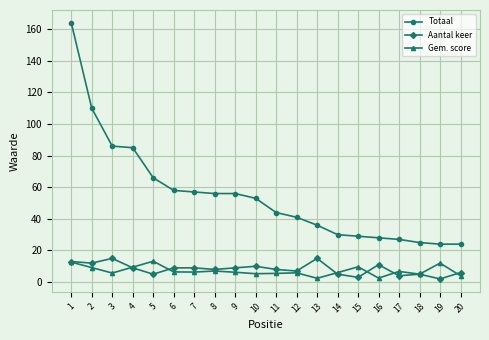

Which category has the highest value in the Totaal series?

1